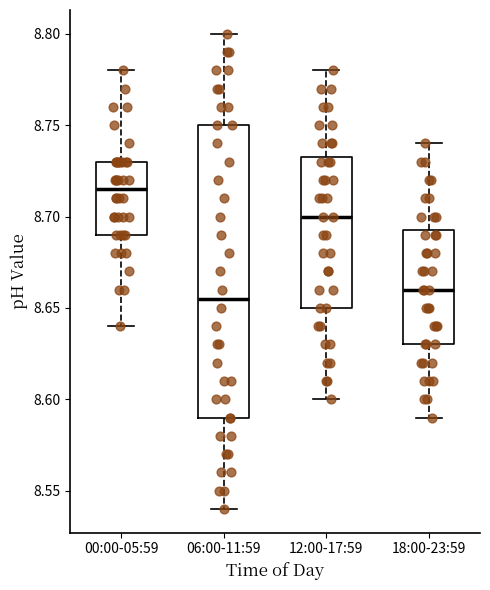

Reading left to right, read every box against the y-axis: the position of its median line, the range the box covers, and the ends of its whiskers. The values are not printed on the chart, so give them approximately, as read against the axis.

00:00-05:59: median 8.715, box 8.690 to 8.730, whiskers 8.640 to 8.780
06:00-11:59: median 8.655, box 8.590 to 8.750, whiskers 8.540 to 8.800
12:00-17:59: median 8.700, box 8.650 to 8.735, whiskers 8.600 to 8.780
18:00-23:59: median 8.660, box 8.630 to 8.695, whiskers 8.590 to 8.740